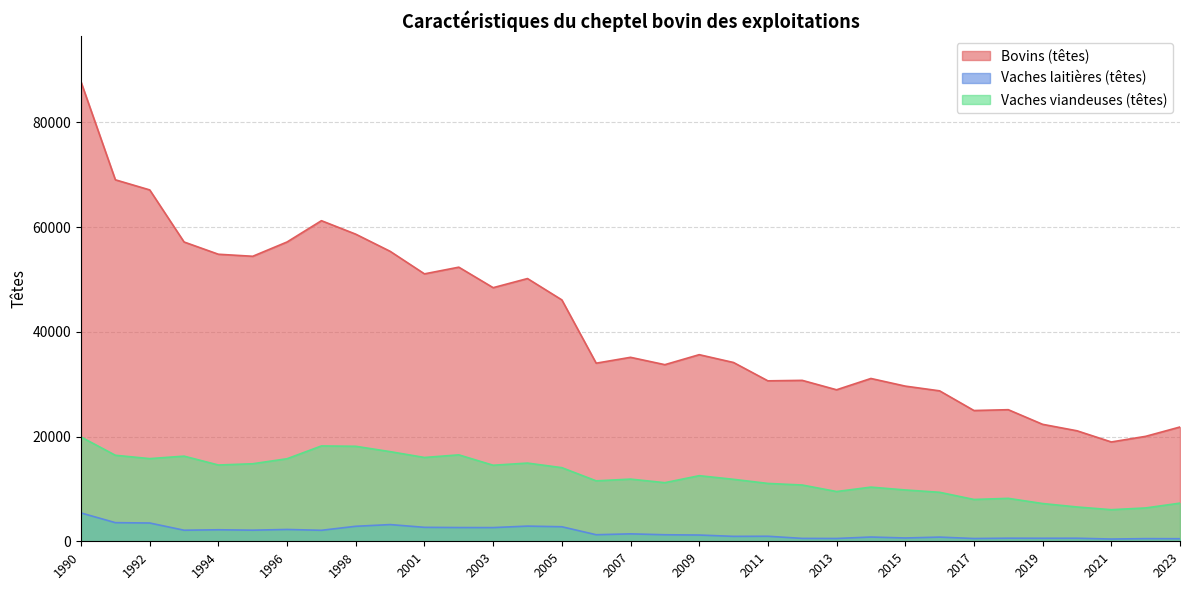

Which category has the lowest value across all series?

2021